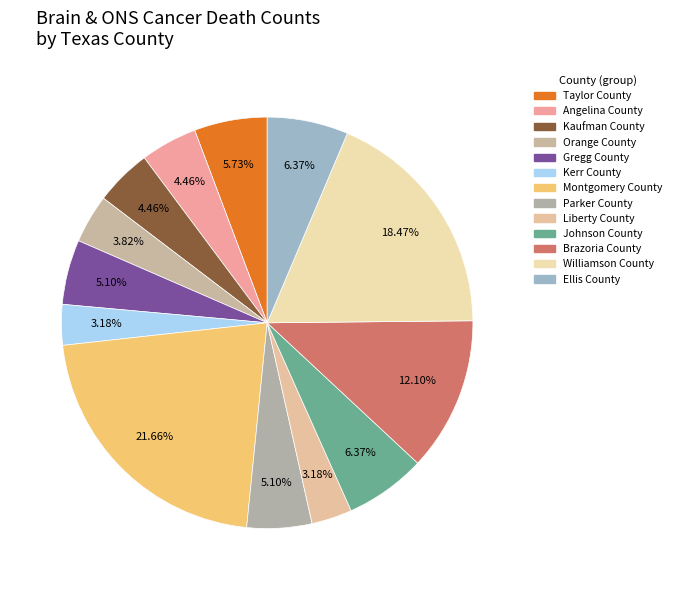

Which slice is the largest?

Montgomery County